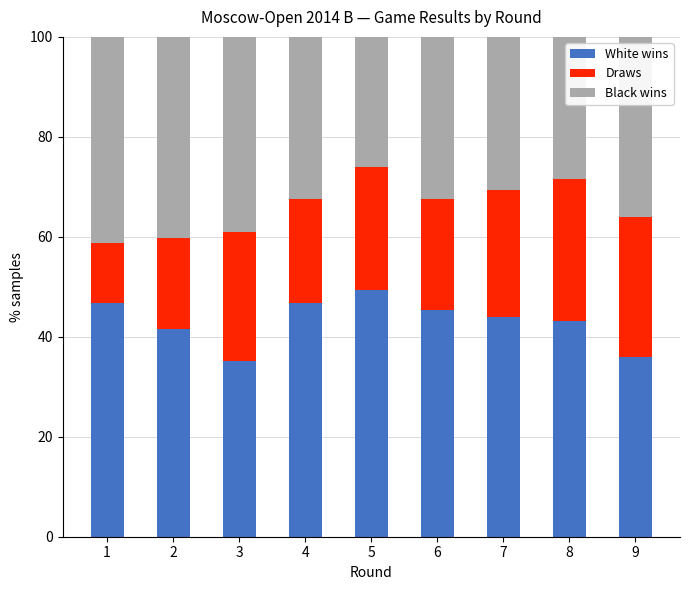

The White wins series shows 43.2 at 8. True or false?

True